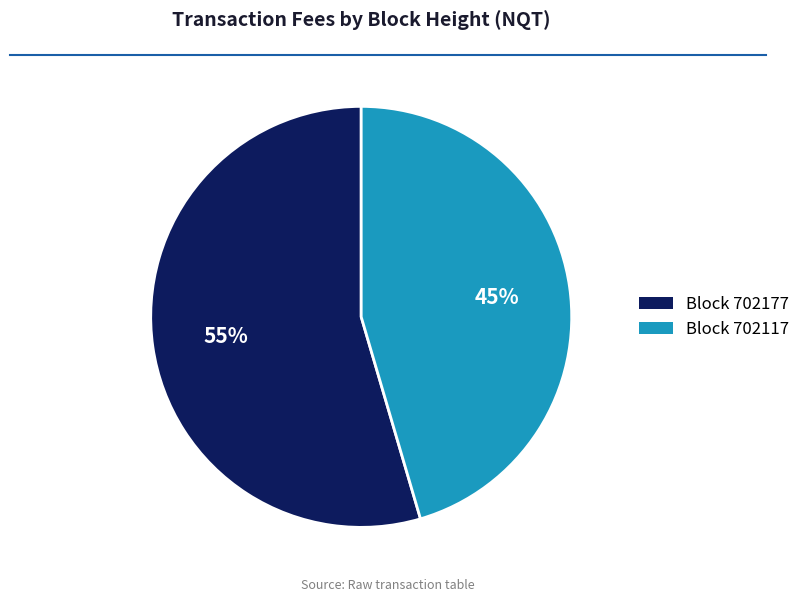

To the nearest percent, what is the average slice percentage?

50%